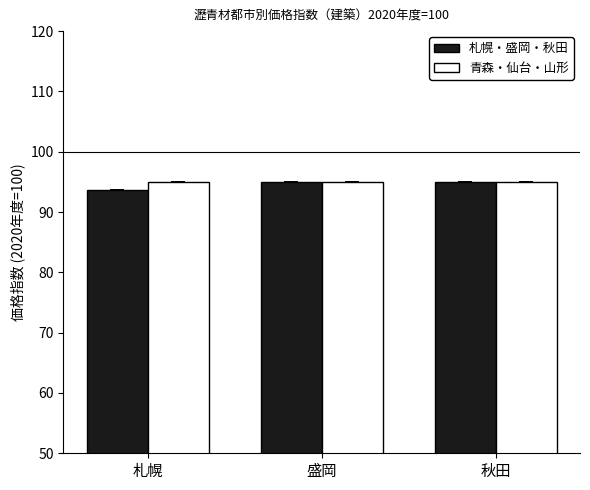

What is the spread (max minus min) of values at 札幌?

1.3